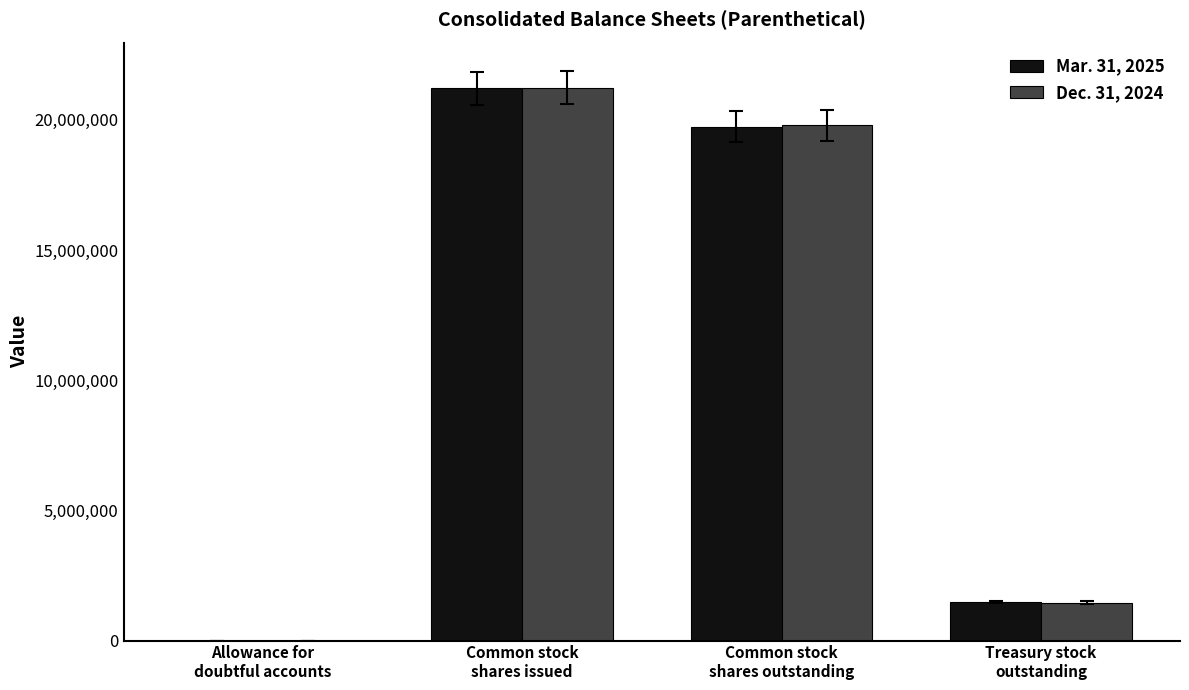

What is the spread (max minus min) of values at Common stock
shares outstanding?

51186